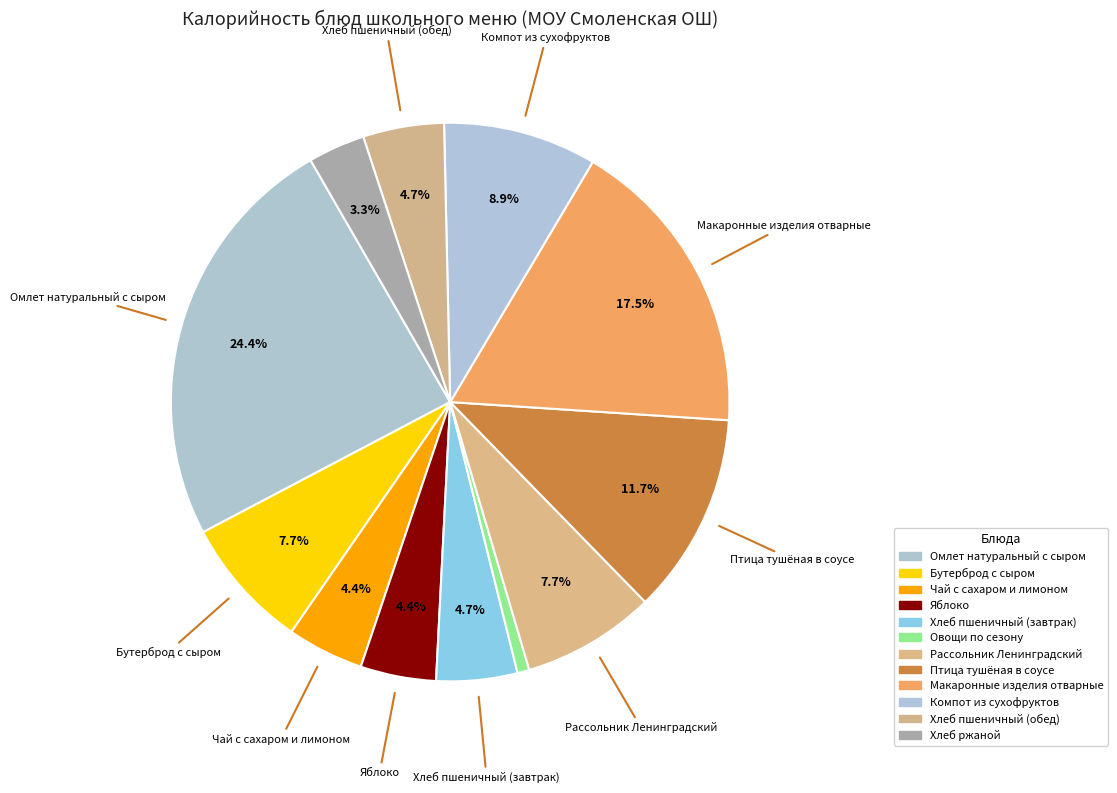

To the nearest percent, what is the combined percentage of Хлеб пшеничный (обед) and Яблоко?

9%